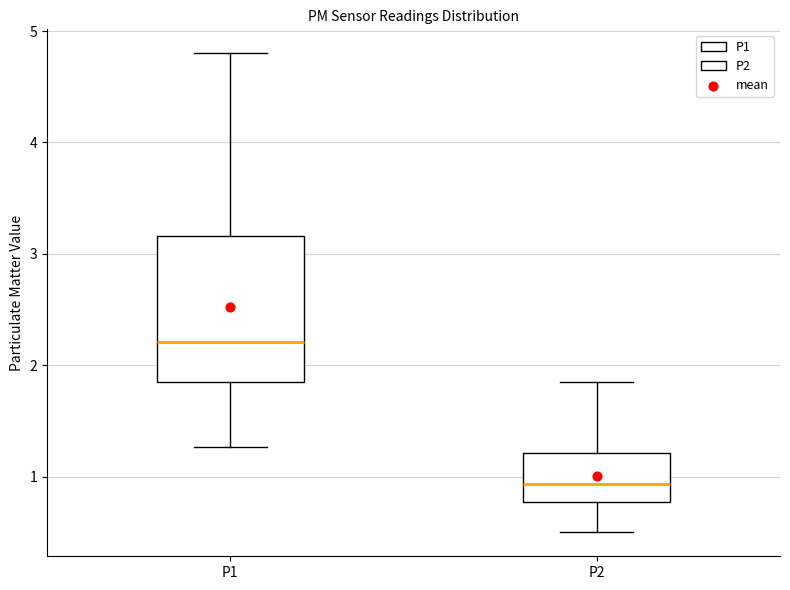

Comparing the boxes themselves (not the whiskers), which one is the tallest?

P1